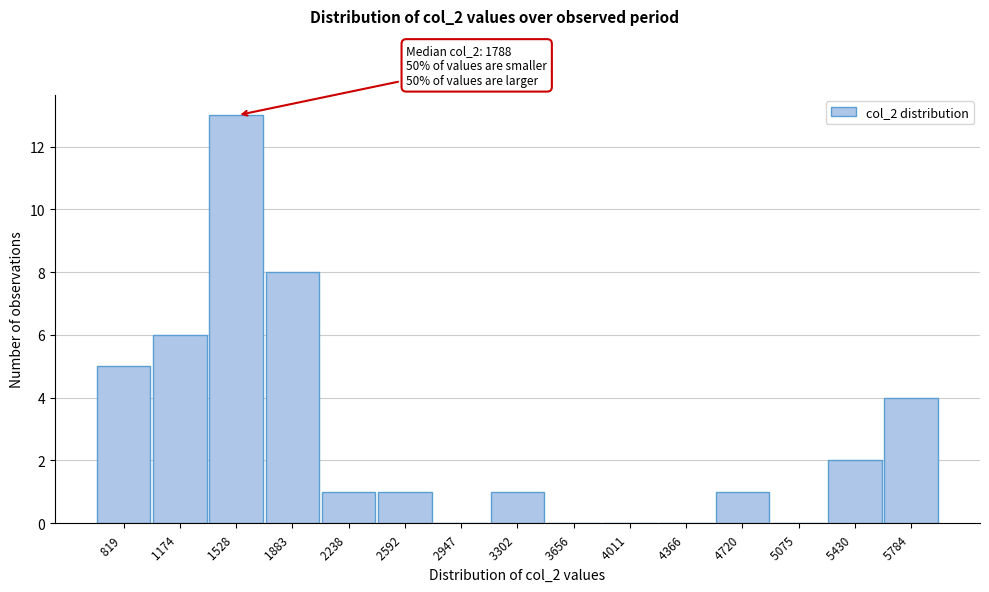

Reading left to right, extract all data points from this chart.

819 =5	1174 =6	1528 =13	1883 =8	2238 =1	2592 =1	2947 =0	3302 =1	3656 =0	4011 =0	4366 =0	4720 =1	5075 =0	5430 =2	5784 =4